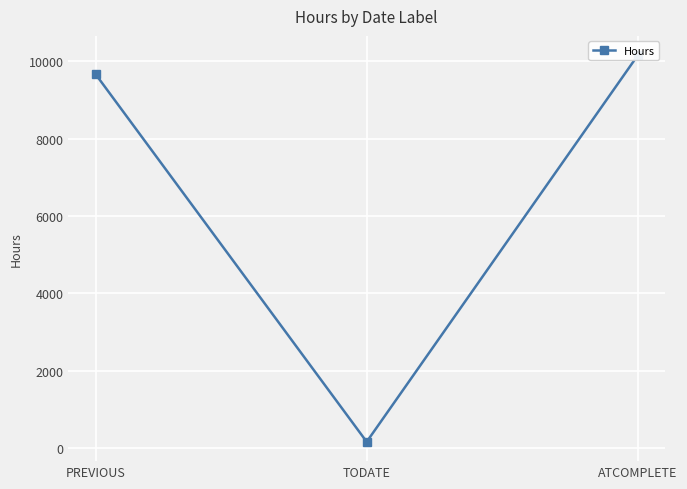

What is the minimum value shown in the chart?

168